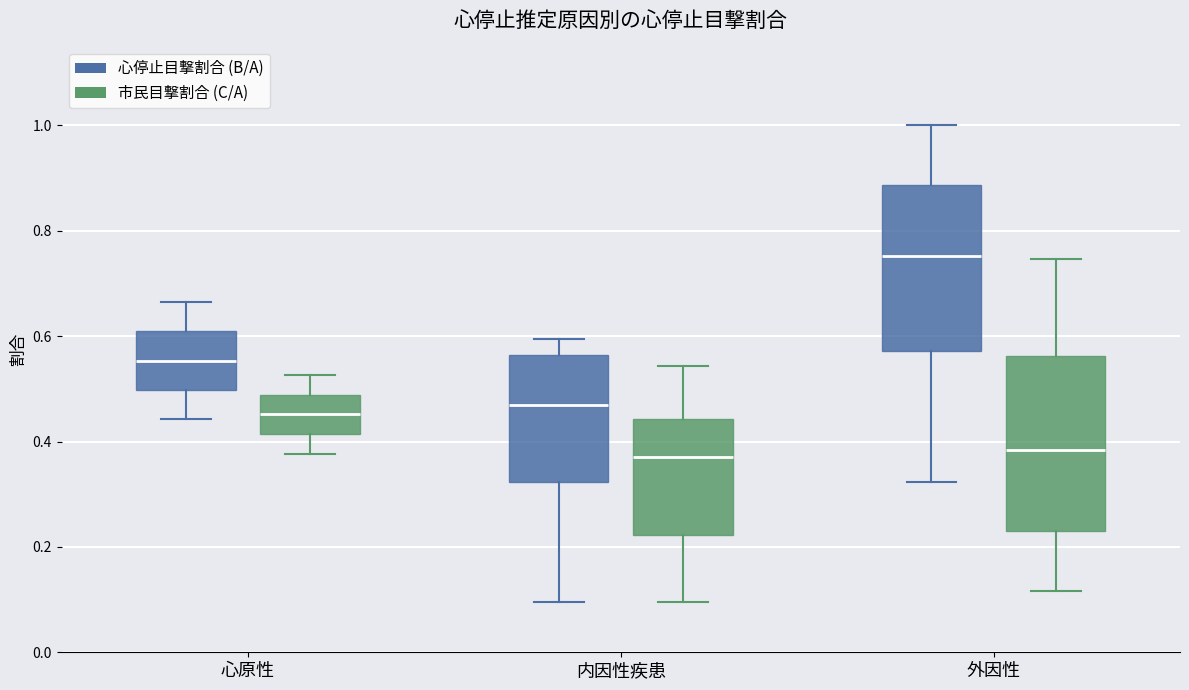

Reading left to right, read every box against the y-axis: the position of its median line, the range the box covers, and the ends of its whiskers. The values are not printed on the chart, so give them approximately, as read against the axis.

心原性 (心停止目撃割合 (B/A)): median 0.56, box 0.50 to 0.60, whiskers 0.44 to 0.66
心原性 (市民目撃割合 (C/A)): median 0.46, box 0.42 to 0.48, whiskers 0.38 to 0.52
内因性疾患 (心停止目撃割合 (B/A)): median 0.46, box 0.32 to 0.56, whiskers 0.10 to 0.60
内因性疾患 (市民目撃割合 (C/A)): median 0.38, box 0.22 to 0.44, whiskers 0.10 to 0.54
外因性 (心停止目撃割合 (B/A)): median 0.76, box 0.58 to 0.88, whiskers 0.32 to 1.00
外因性 (市民目撃割合 (C/A)): median 0.38, box 0.24 to 0.56, whiskers 0.12 to 0.74